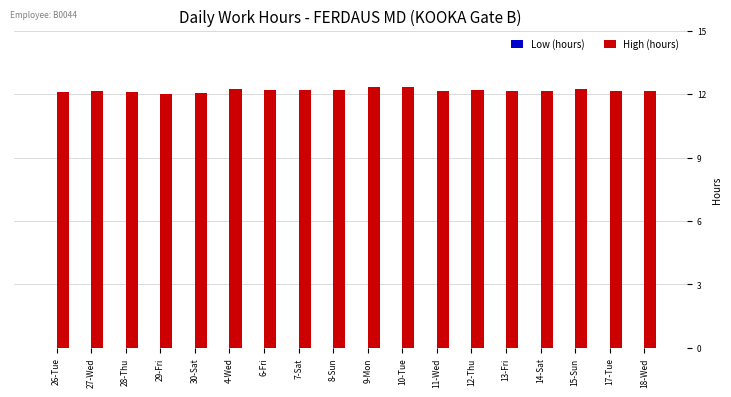

Approximately how many times larger is the value at 12-Thu compared to 10-Tue?

1.0